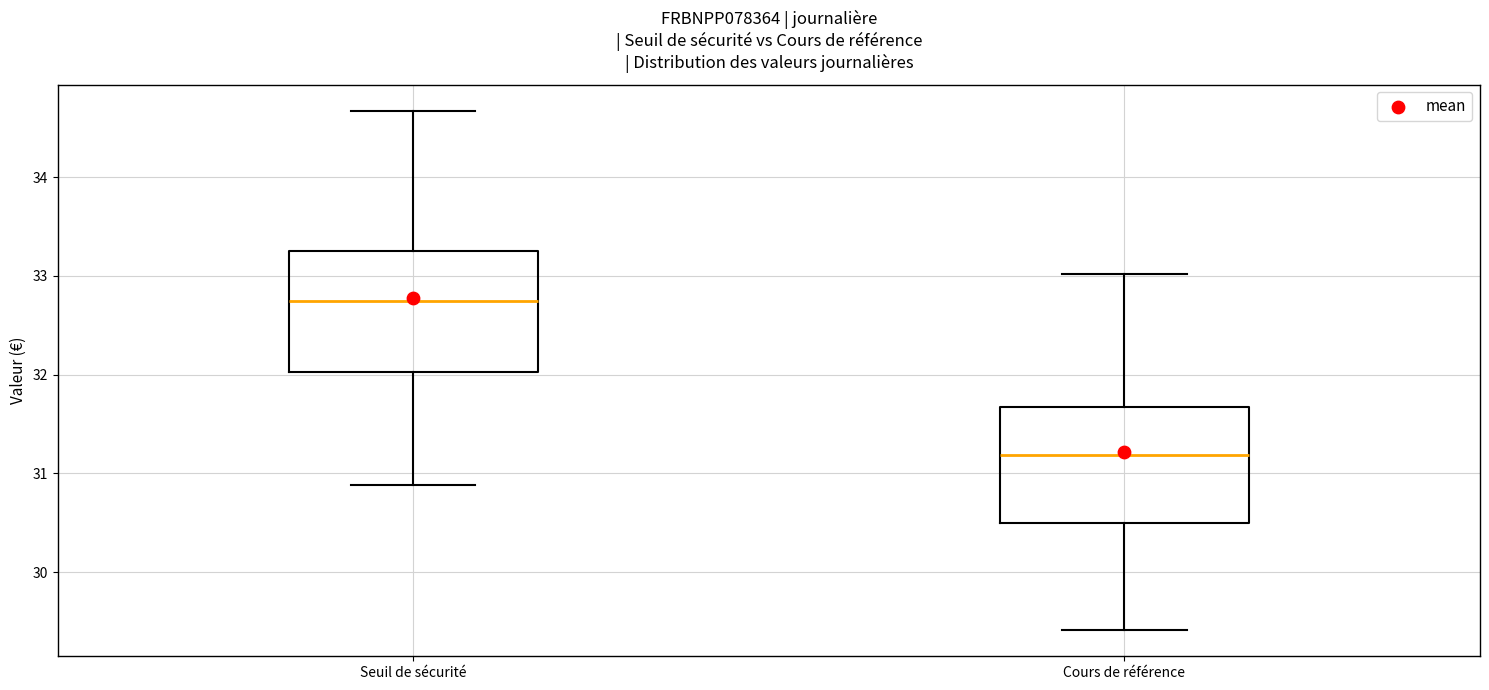

Reading left to right, read every box against the y-axis: the position of its median line, the range the box covers, and the ends of its whiskers. The values are not printed on the chart, so give them approximately, as read against the axis.

Seuil de sécurité: median 32.7, box 32.0 to 33.3, whiskers 30.9 to 34.7
Cours de référence: median 31.2, box 30.5 to 31.7, whiskers 29.4 to 33.0